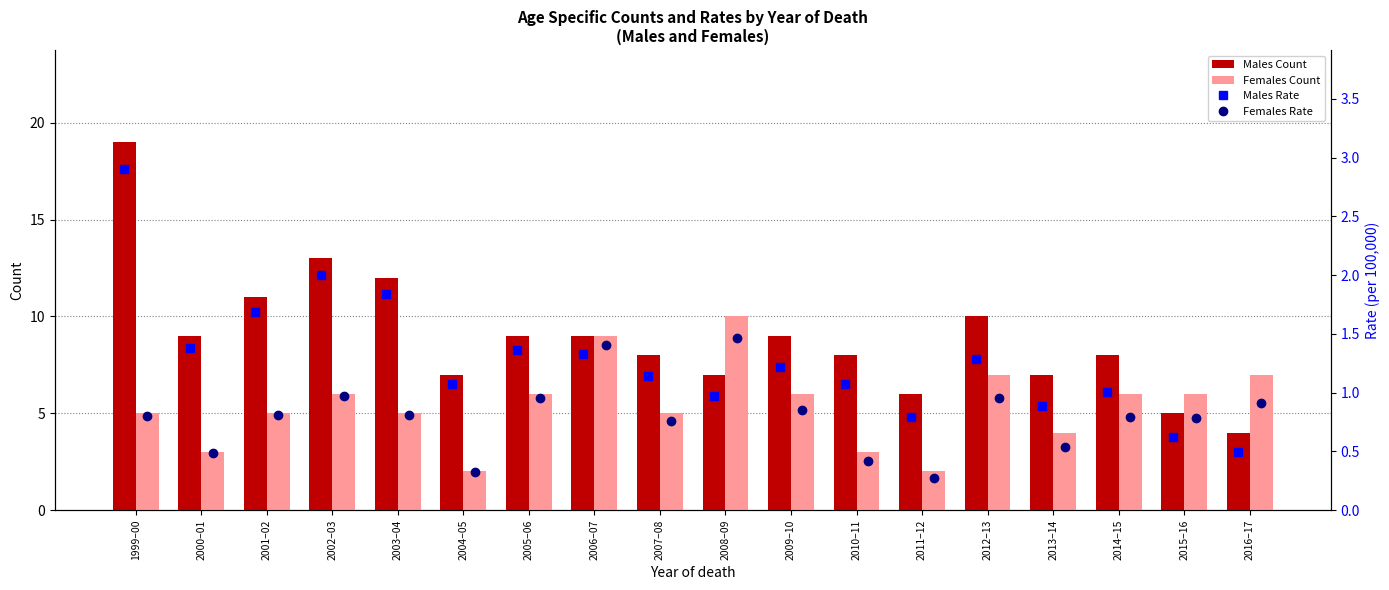

What is the lowest value of the Males Count series?

4